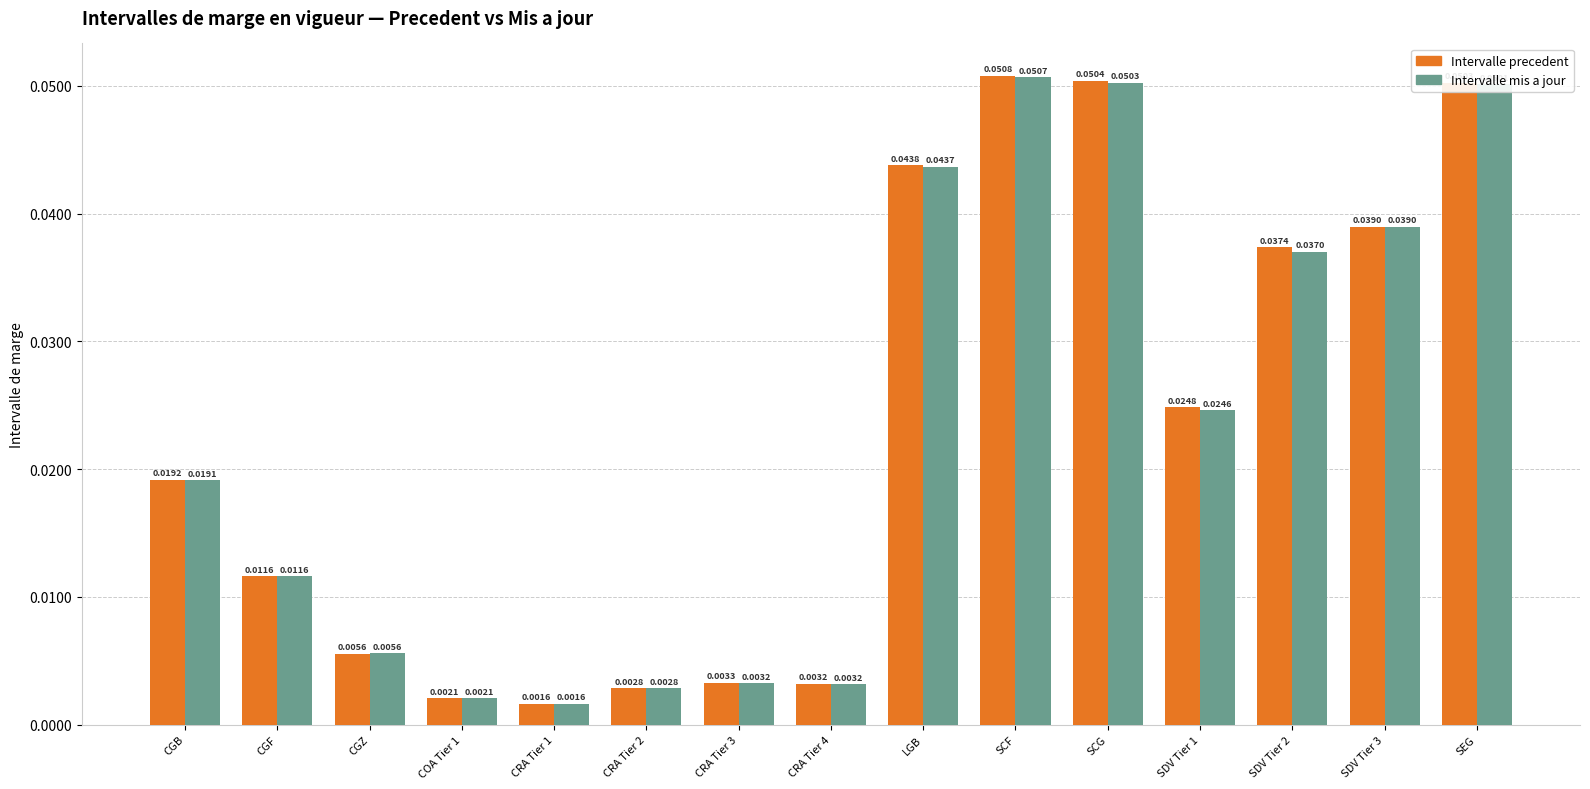

What is the sum of all Intervalle mis a jour values?

0.3